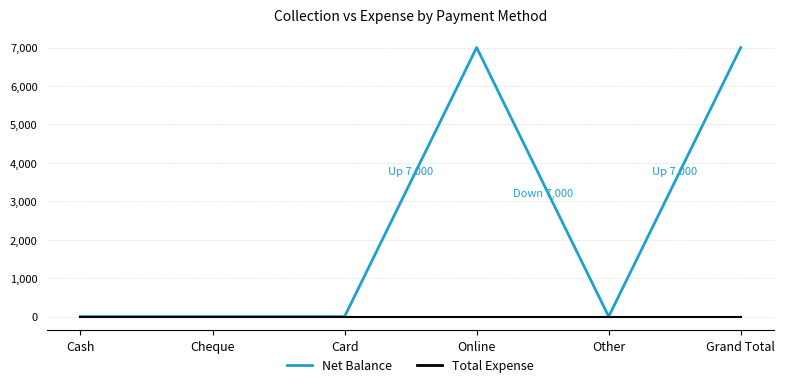

Reading left to right, list all the values displayed in this chart.

Net Balance: 0	0	0	7000	0	7000
Total Expense: 0	0	0	0	0	0